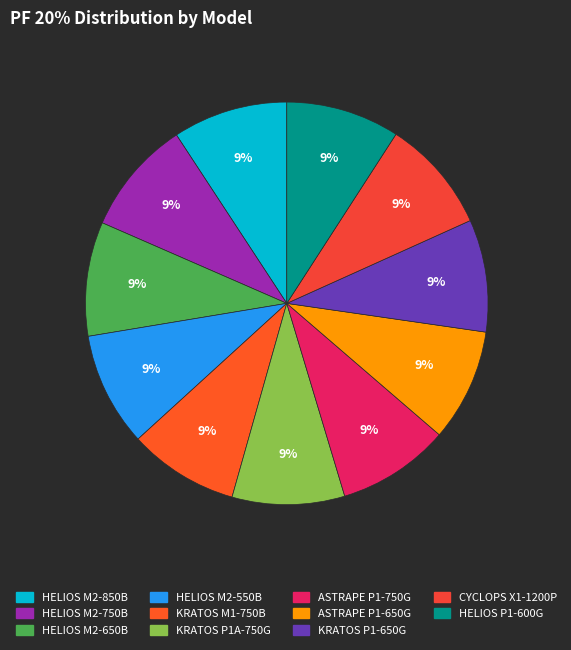

Which category has the smallest portion of the pie?

KRATOS M1-750B